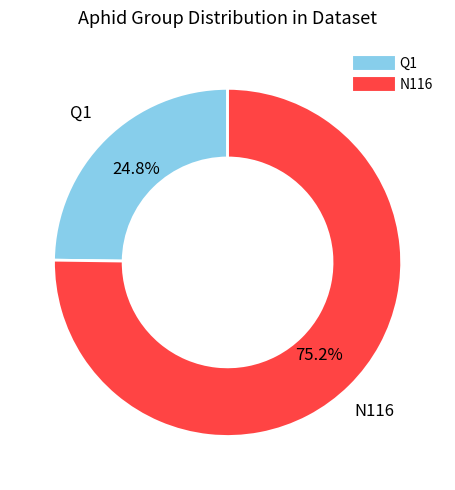

How many segments does this pie chart have?

2